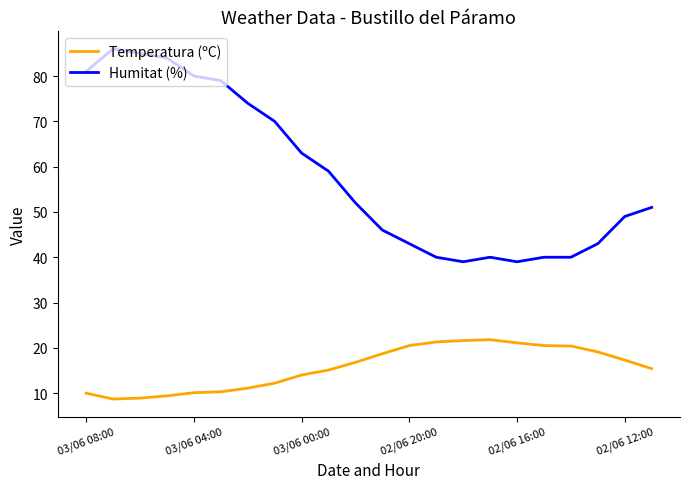

Which series has the widest spread of values?

Humitat (%)